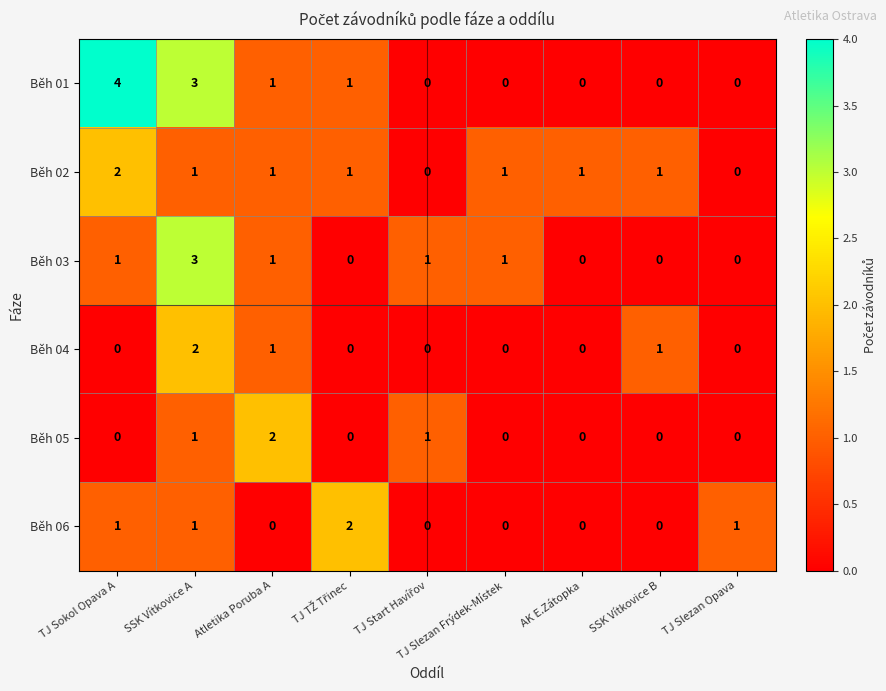

The value of Běh 03 at TJ Slezan Frýdek-Místek is 1. True or false?

True